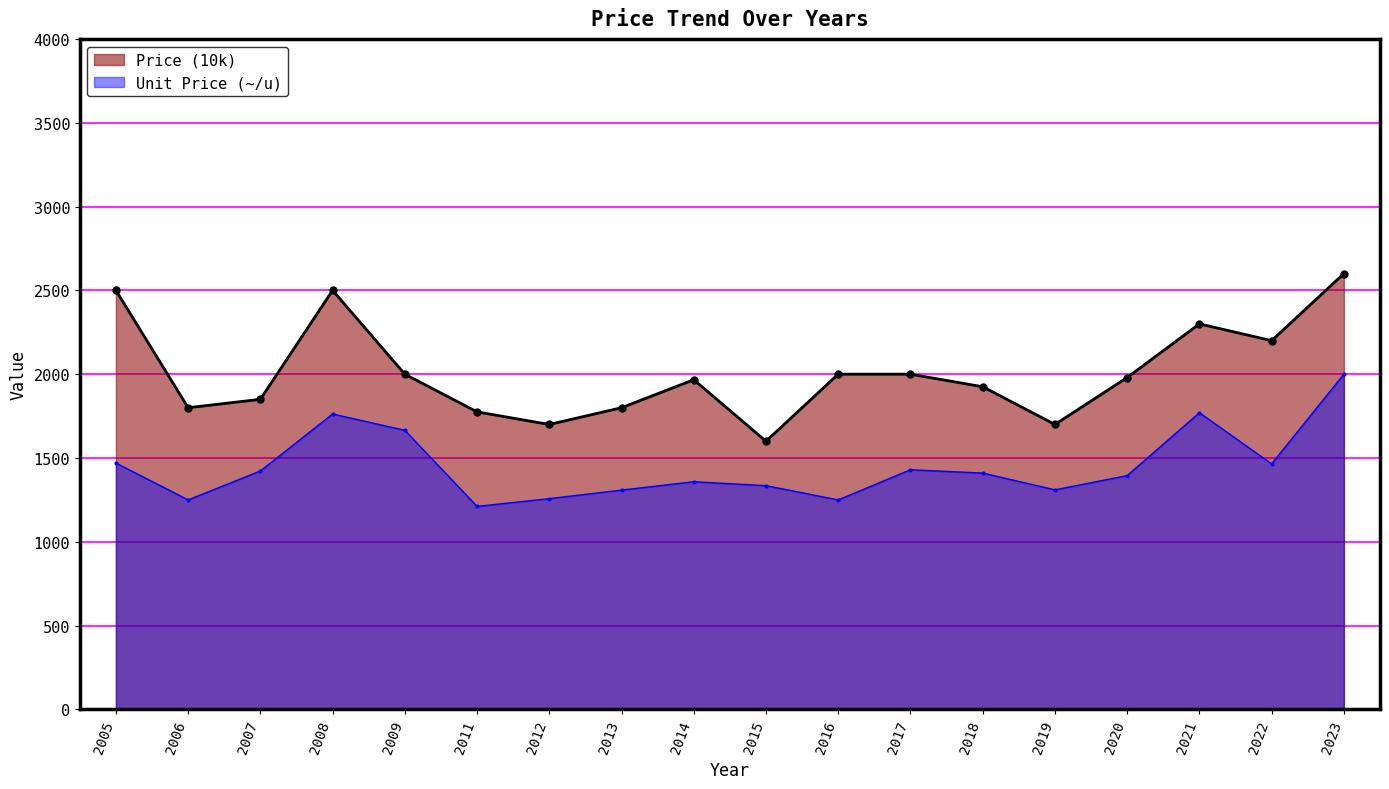

How many interior local valleys does the Unit Price (~/u) series have?

5